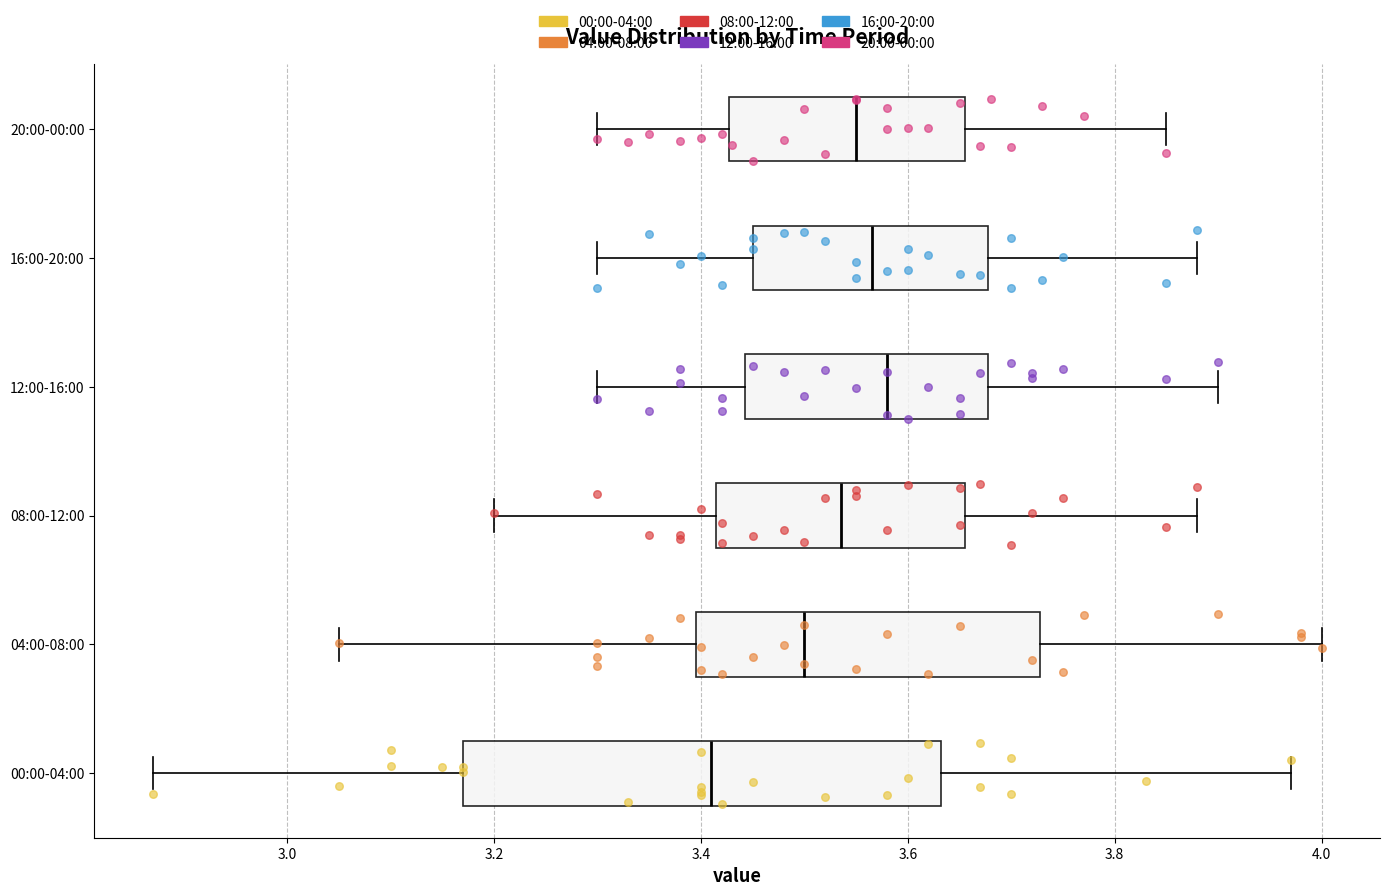

Which box's median line is the furthest to the left?

00:00-04:00